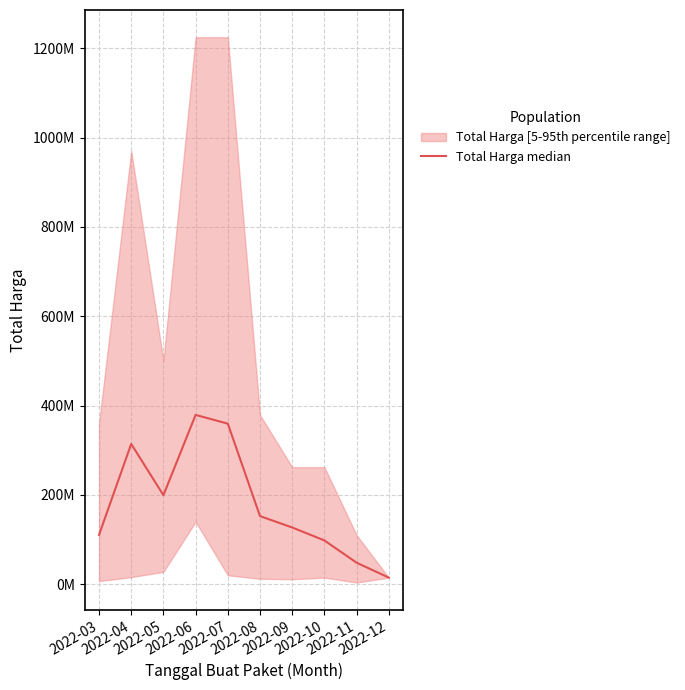

Which label corresponds to the smallest value in the chart?

2022-12